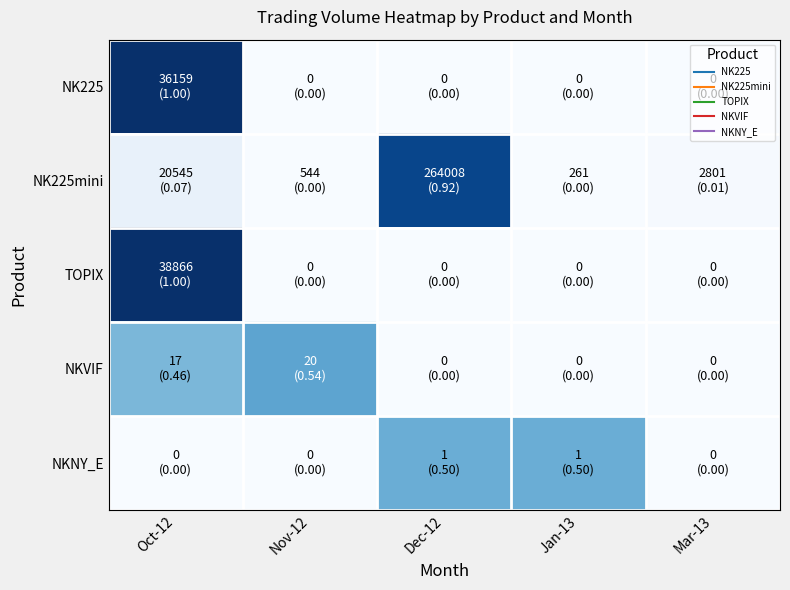

Reading left to right, list all the values displayed in this chart.

NK225: Oct-12=1.0	Nov-12=0.0	Dec-12=0.0	Jan-13=0.0	Mar-13=0.0
NK225mini: Oct-12=0.1	Nov-12=0.0	Dec-12=0.9	Jan-13=0.0	Mar-13=0.0
TOPIX: Oct-12=1.0	Nov-12=0.0	Dec-12=0.0	Jan-13=0.0	Mar-13=0.0
NKVIF: Oct-12=0.5	Nov-12=0.5	Dec-12=0.0	Jan-13=0.0	Mar-13=0.0
NKNY_E: Oct-12=0.0	Nov-12=0.0	Dec-12=0.5	Jan-13=0.5	Mar-13=0.0